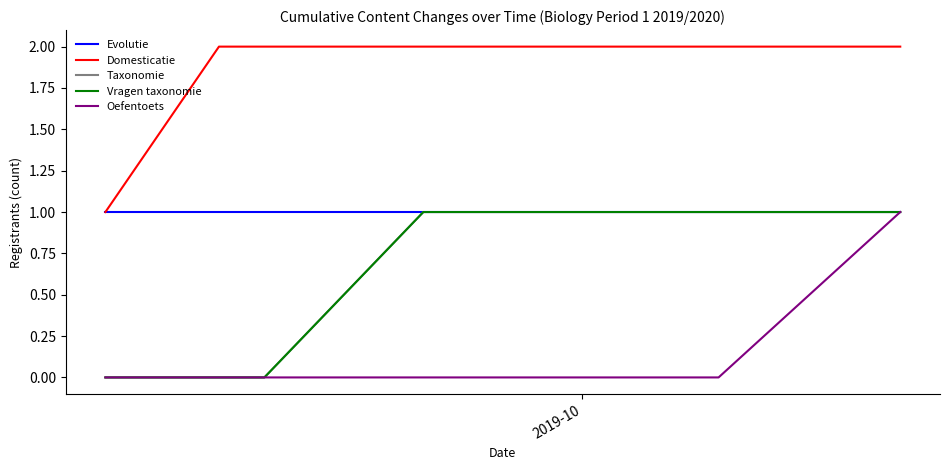

Is this an area chart (filled region under the line)?

No